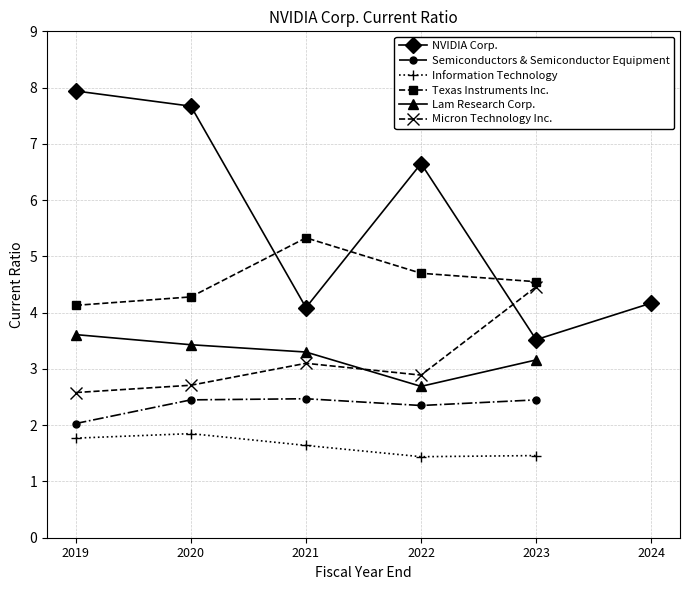

How many values in Lam Research Corp. are above zero?

5